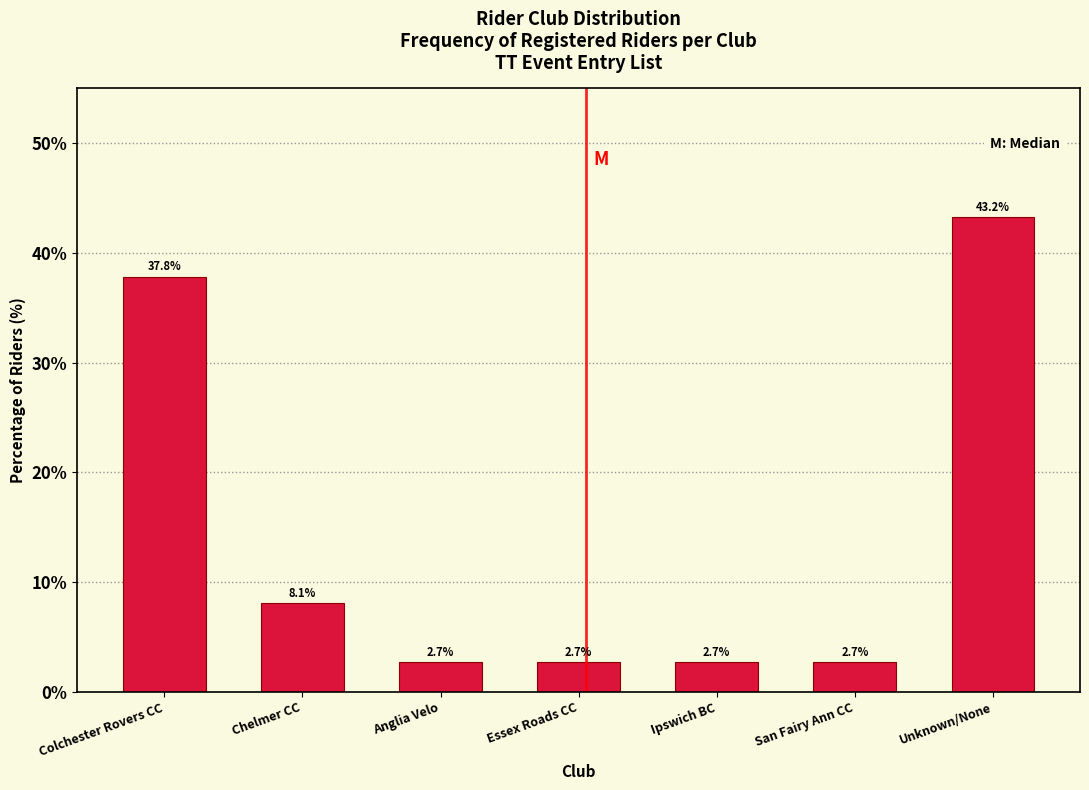

Reading right to left, transcribe all the data shown in this chart.

43.2	2.7	2.7	2.7	2.7	8.1	37.8